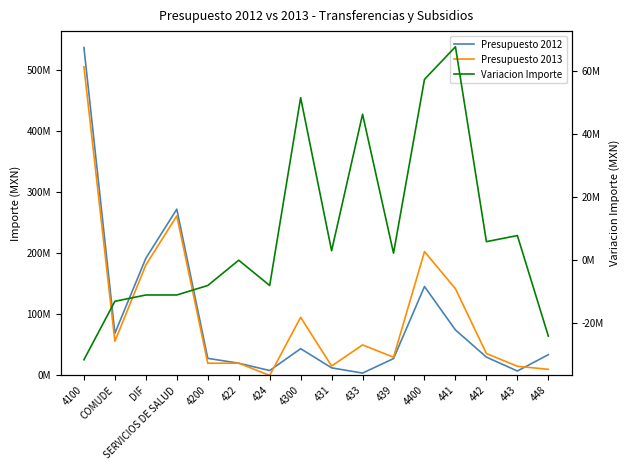

Reading left to right, what are all the values shown in this chart?

Presupuesto 2012: 4100=537500000	COMUDE=69000000	DIF=192000000	SERVICIOS DE SALUD=272500000	4200=28000000	422=20000000	424=8000000	4300=43800000	431=12400000	433=3800000	439=27600000	4400=145700000	441=74500000	442=30000000	443=7200000	448=34000000
Presupuesto 2013: 4100=506000000	COMUDE=56000000	DIF=181000000	SERVICIOS DE SALUD=261500000	4200=20000000	422=20000000	424=0	4300=95240000	431=15400000	433=50000000	439=29840000	4400=202933997	441=142051997	442=35882000	443=15000000	448=10000000
Variacion Importe: 4100=-31500000	COMUDE=-13000000	DIF=-11000000	SERVICIOS DE SALUD=-11000000	4200=-8000000	422=0	424=-8000000	4300=51440000	431=3000000	433=46200000	439=2240000	4400=57233997	441=67551997	442=5882000	443=7800000	448=-24000000